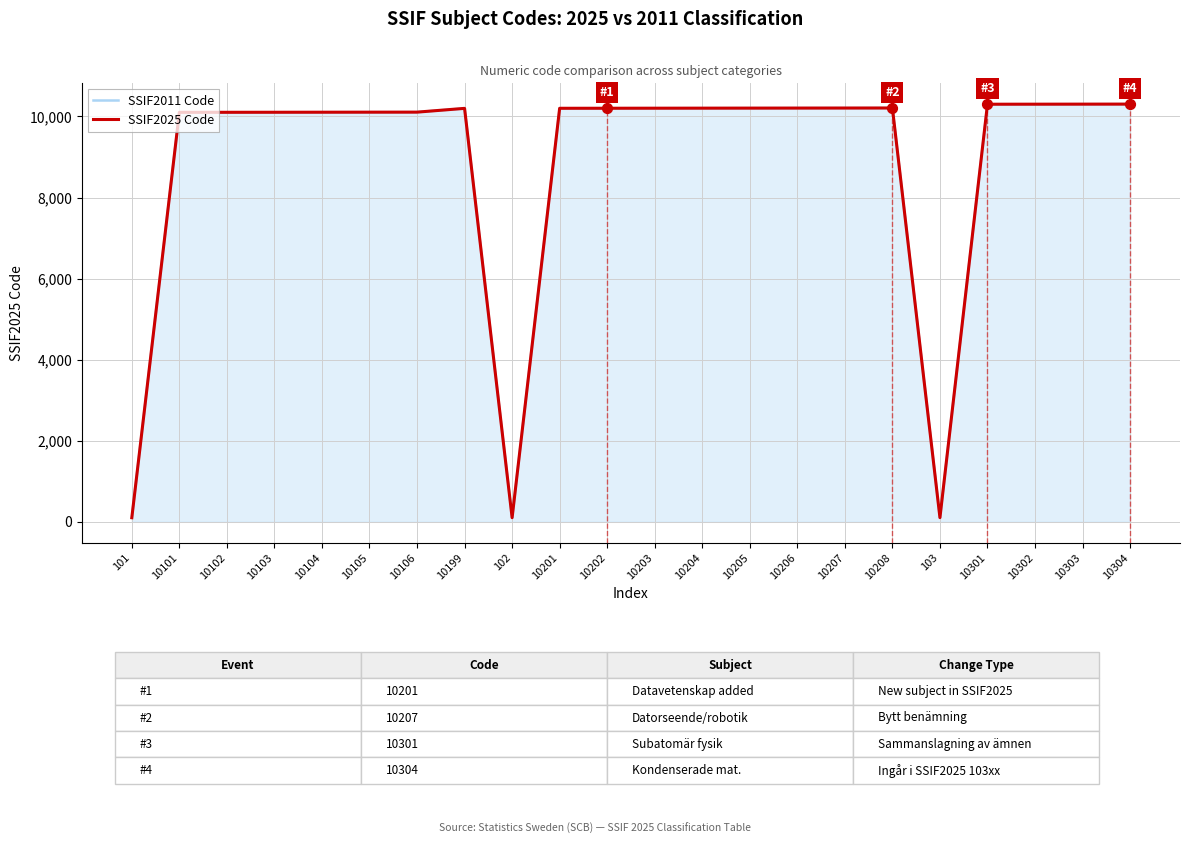

Which series has the largest total across all categories?

SSIF2011 Code